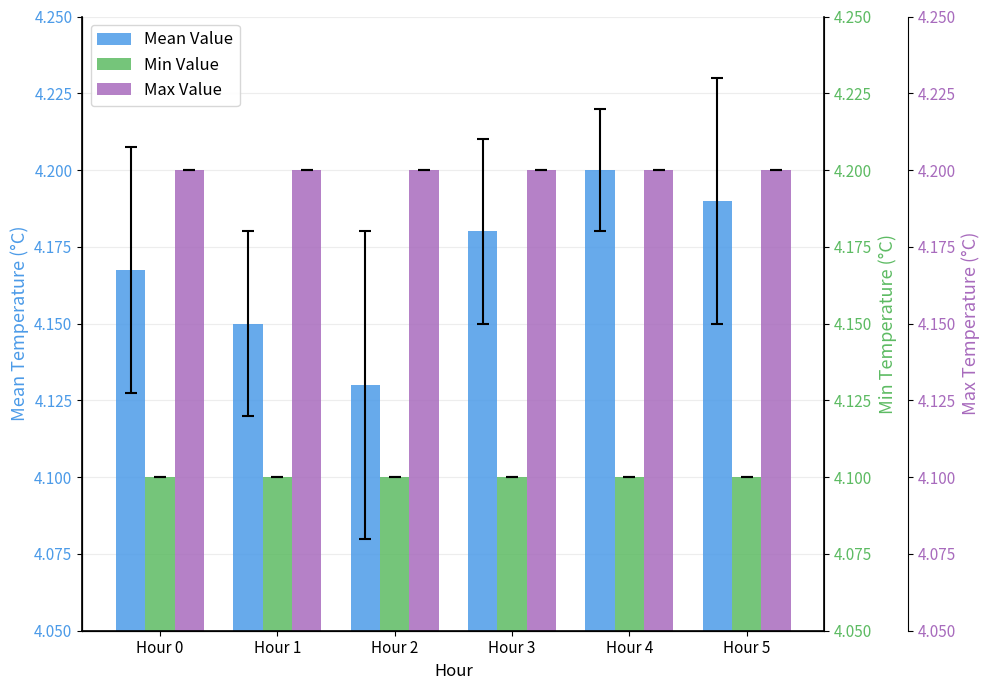

Reading left to right, list all the values displayed in this chart.

Mean Value: Hour 0=4.2	Hour 1=4.2	Hour 2=4.1	Hour 3=4.2	Hour 4=4.2	Hour 5=4.2
Min Value: Hour 0=4.1	Hour 1=4.1	Hour 2=4.1	Hour 3=4.1	Hour 4=4.1	Hour 5=4.1
Max Value: Hour 0=4.2	Hour 1=4.2	Hour 2=4.2	Hour 3=4.2	Hour 4=4.2	Hour 5=4.2